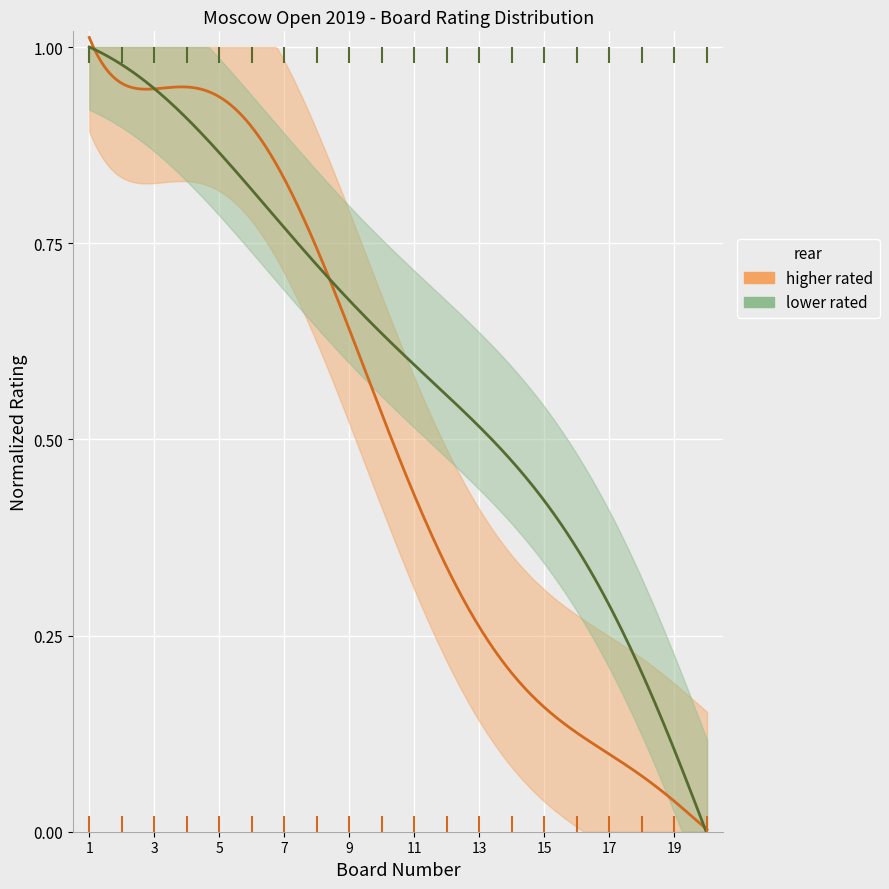

How many lines are shown in the chart?

2